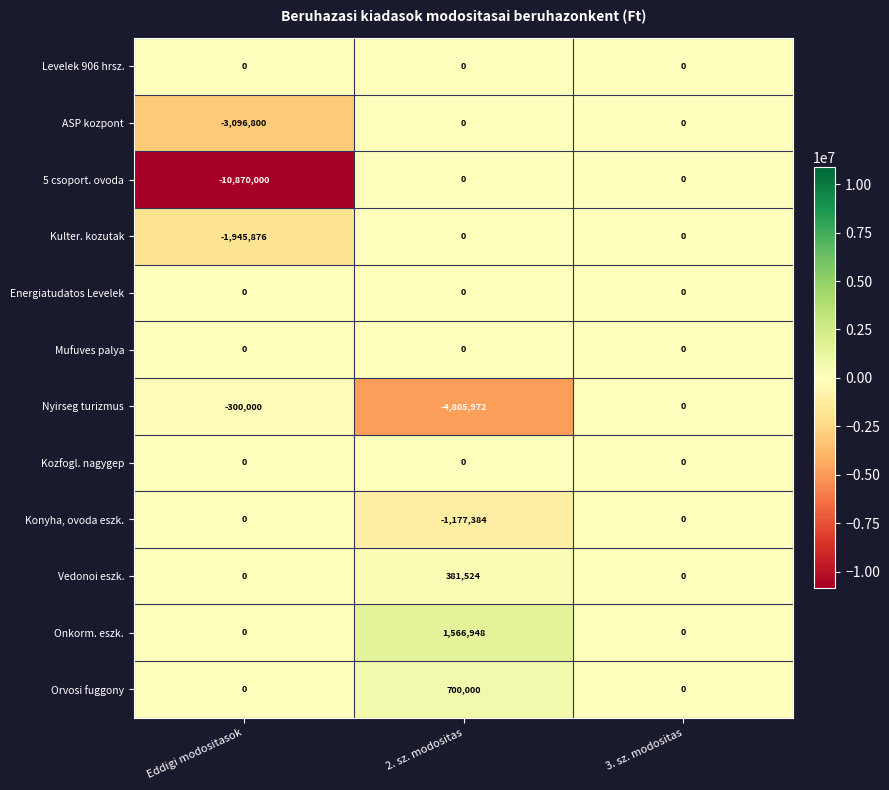

The value of 5 csoport. ovoda at 3. sz. modositas is -5255116. True or false?

False